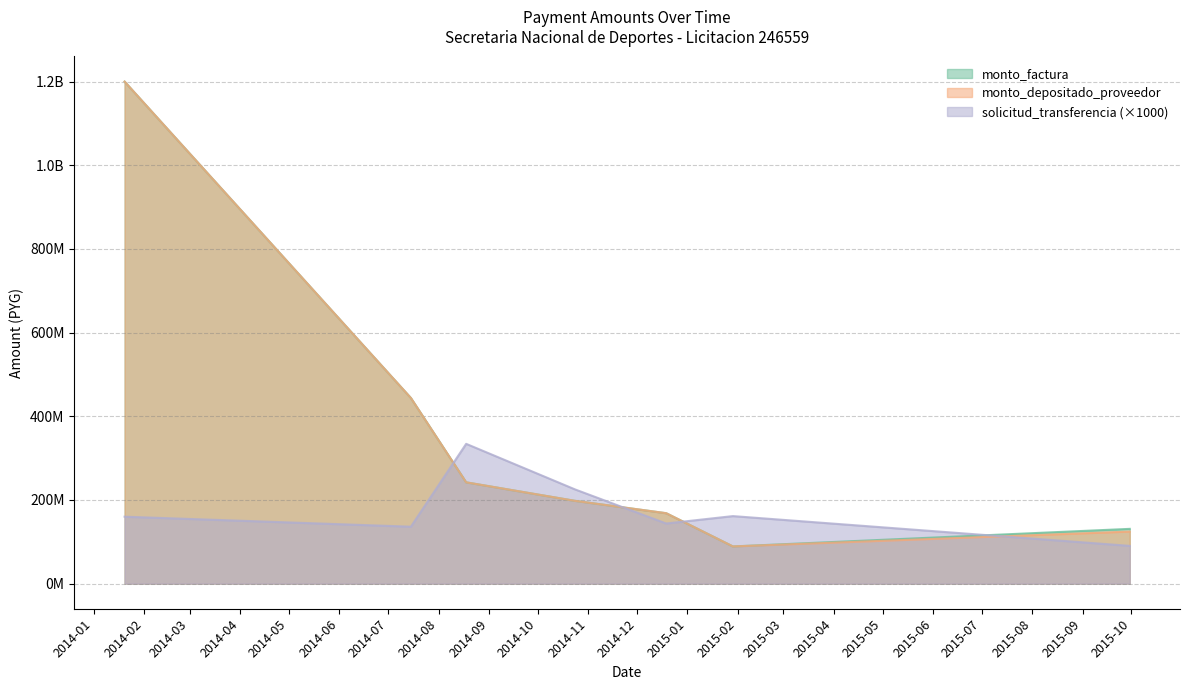

At which category does solicitud_transferencia reach its first local valley?

2014-07-15